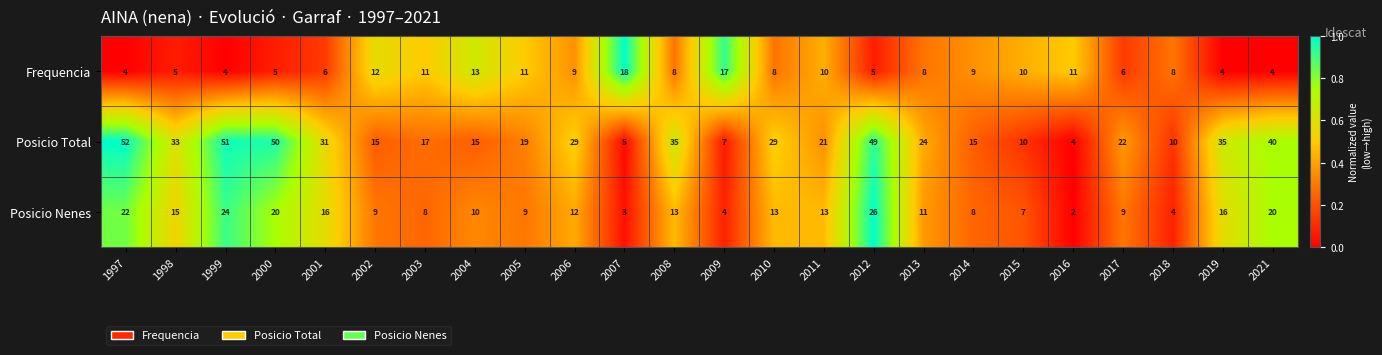

Rank the series by their maximum value, from lowest to highest.

Frequencia, Posicio Nenes, Posicio Total